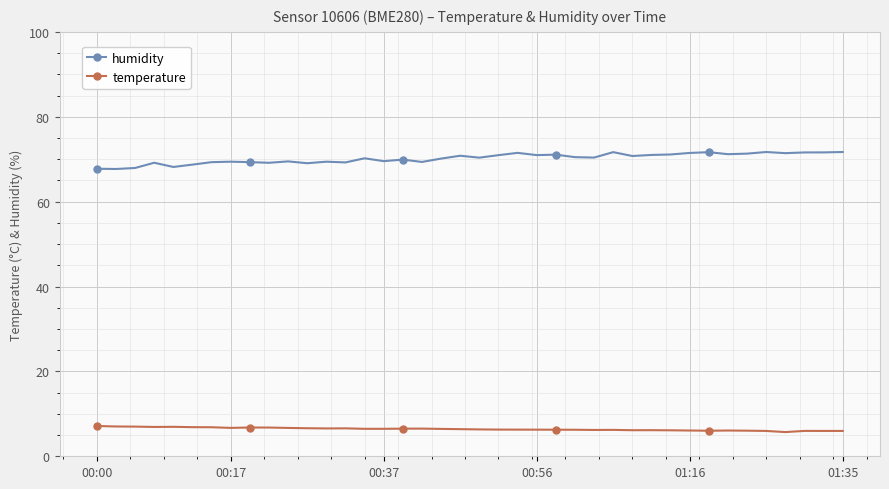

Which series has the largest total across all categories?

humidity